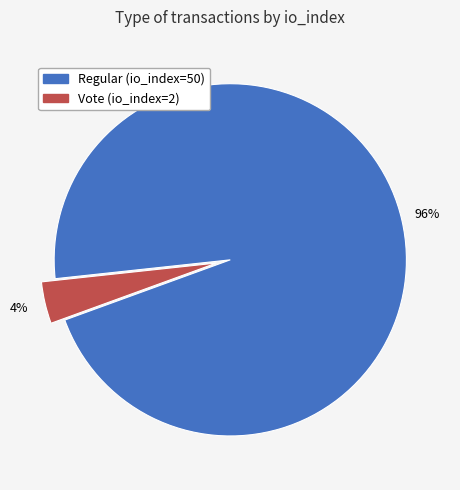

Is there any slice that represents more than half of the pie?

Yes